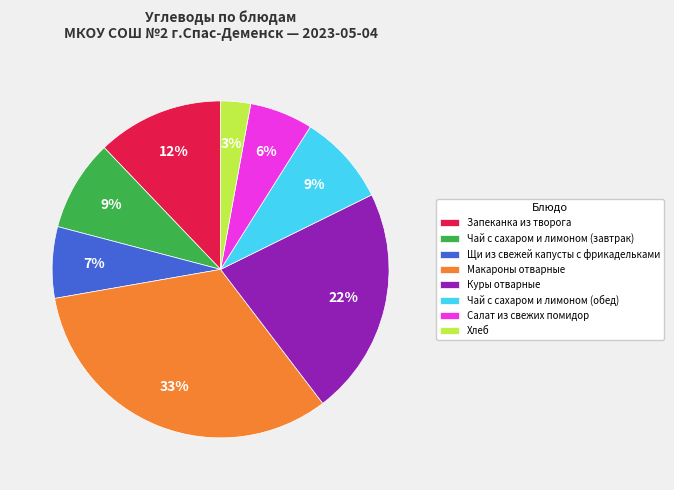

Between Запеканка из творога and Хлеб, which is larger?

Запеканка из творога